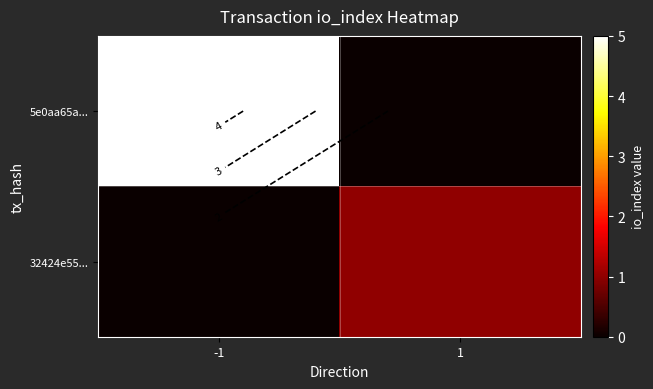

At how many categories does at least one series exceed 0?

2